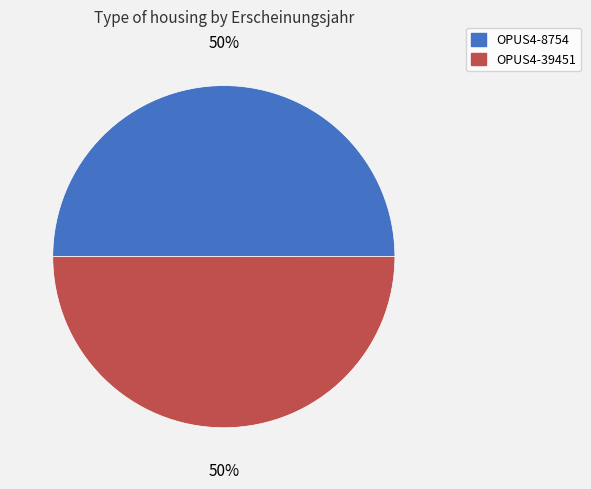

To the nearest percent, what percentage of the pie is OPUS4-8754?

50%